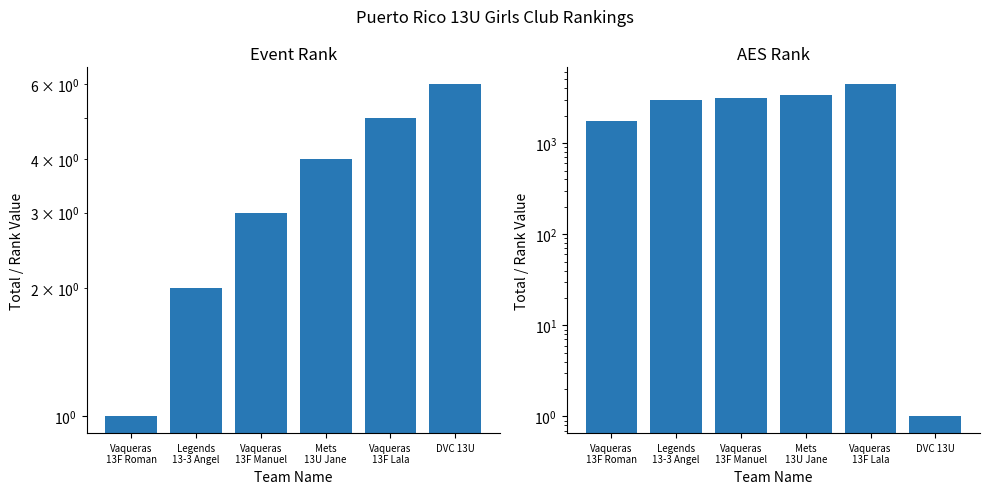

How many bars are there in each group?

2